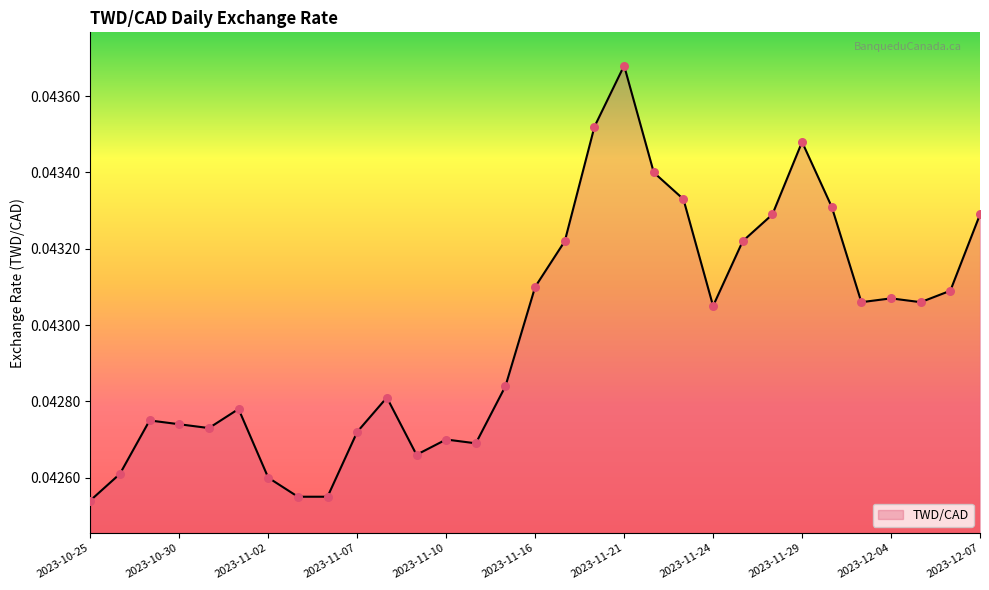

Is this an area chart (filled region under the line)?

Yes